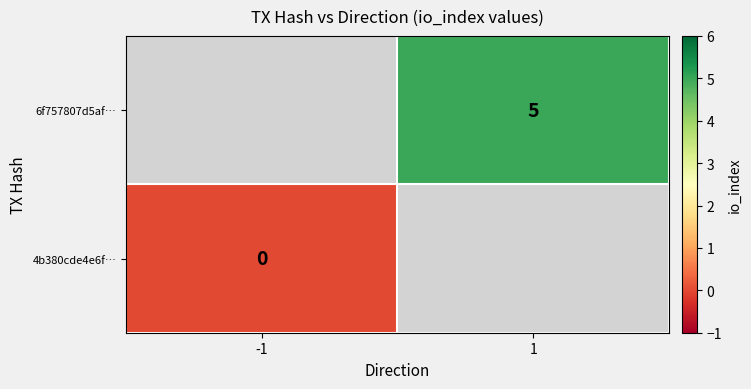

Is the value of 4b380cde4e6f… at -1 greater than the value of 6f757807d5af… at 1?

No